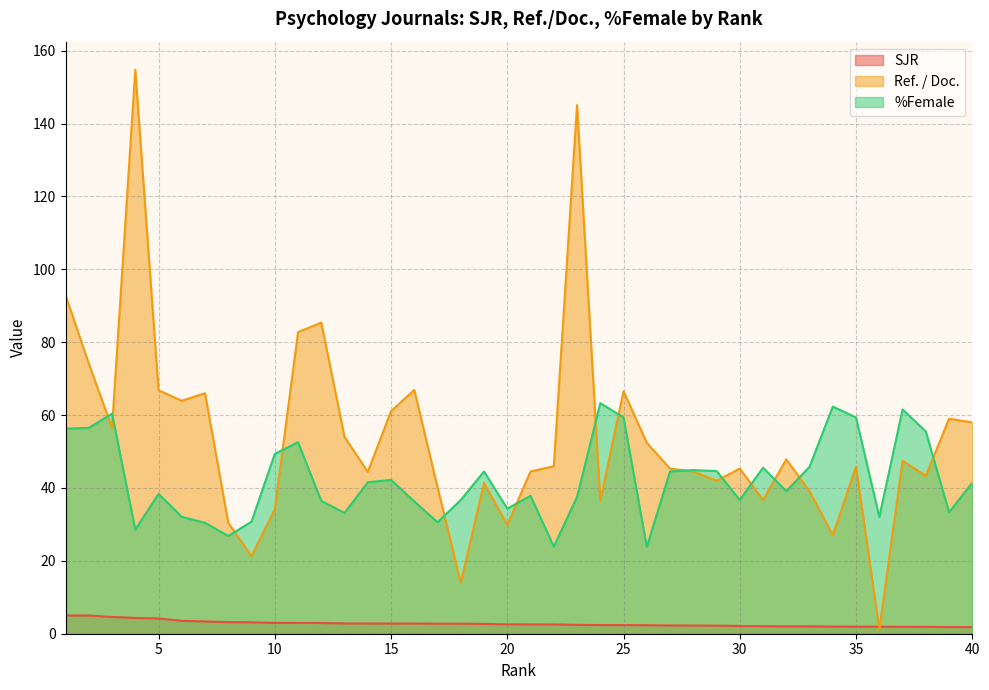

What is the sum of the Ref. / Doc. values at 18 and 21?

58.5